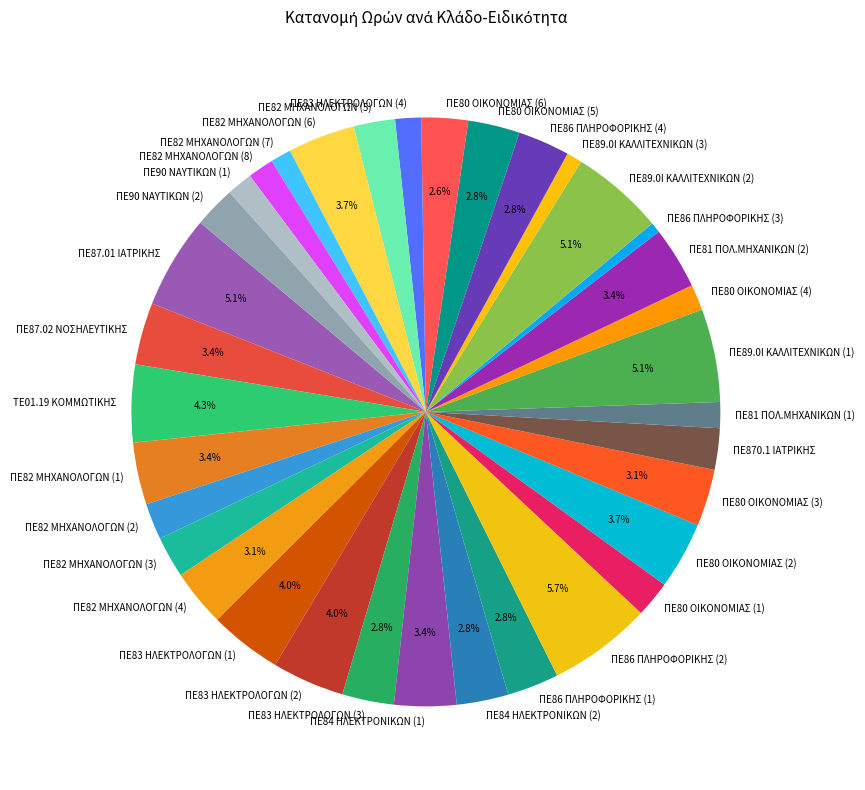

Does ΠΕ83 ΗΛΕΚΤΡΟΛΟΓΩΝ (2) represent more than half of the total?

No